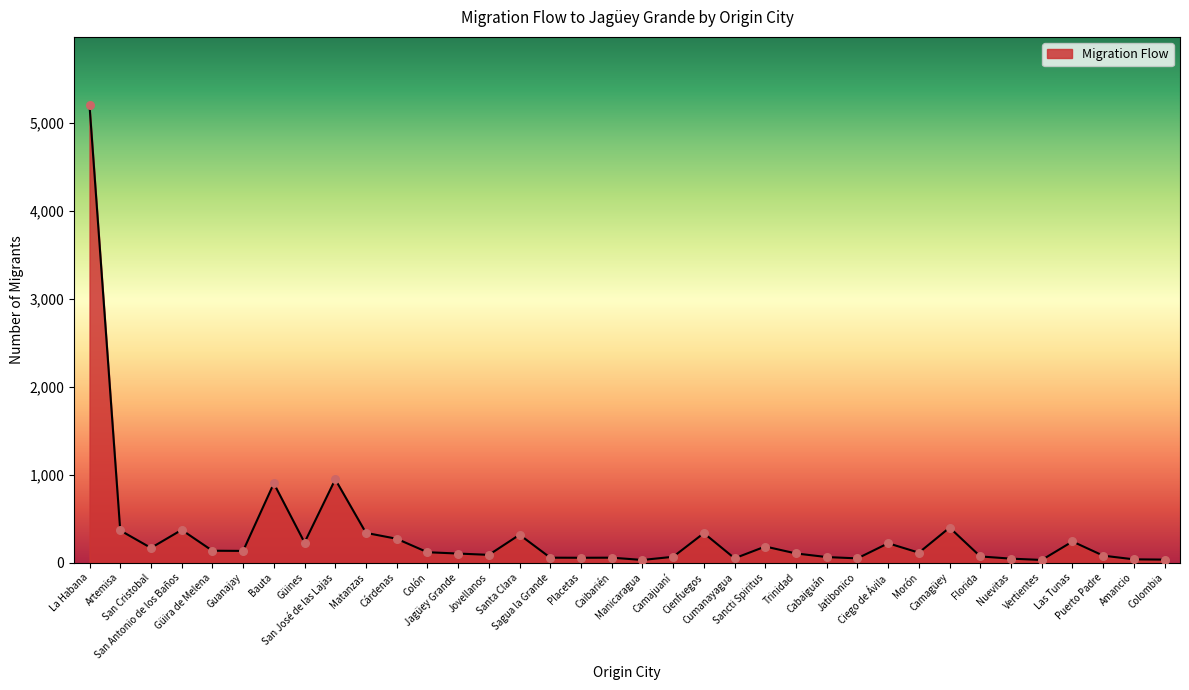

Approximately how many times larger is the value at Nuevitas compared to Puerto Padre?

0.6